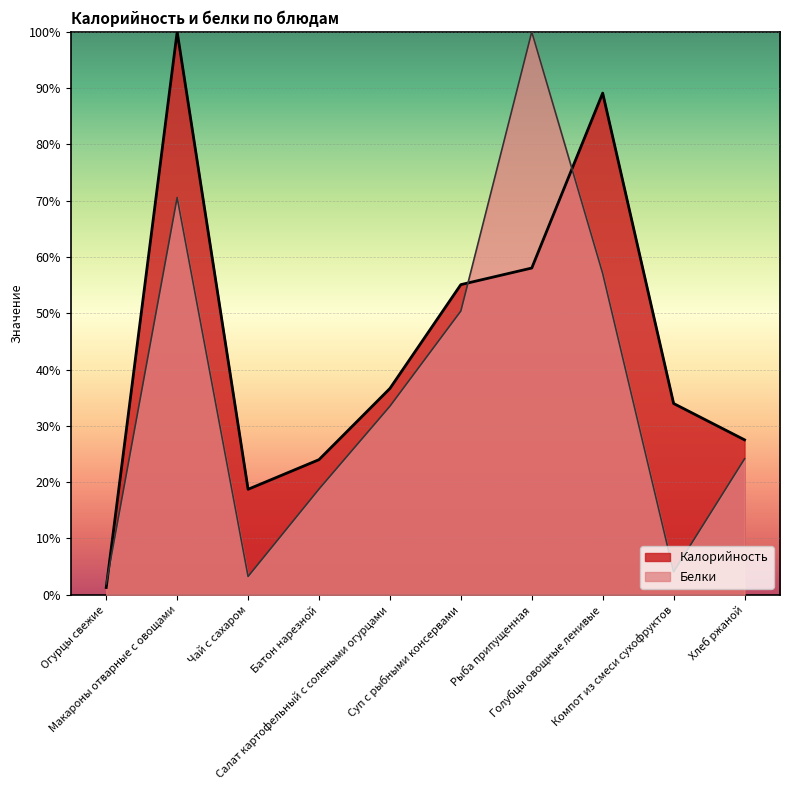

How many interior local valleys does the Калорийность series have?

1